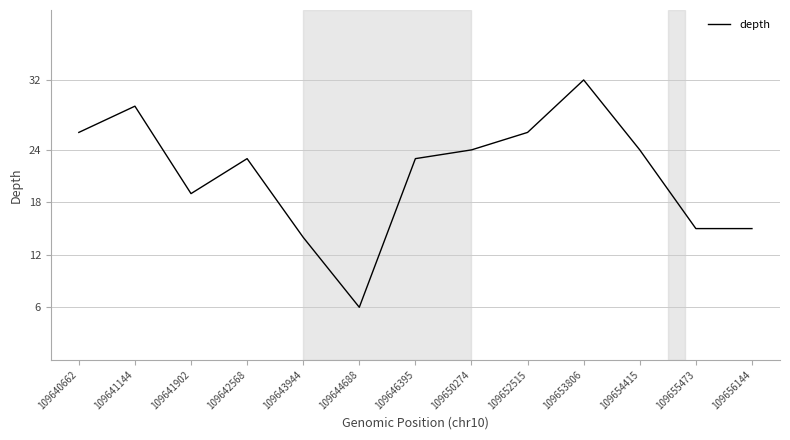

Reading left to right, what are all the values shown in this chart?

109640662=26	109641144=29	109641902=19	109642568=23	109643944=14	109644688=6	109646395=23	109650274=24	109652515=26	109653806=32	109654415=24	109655473=15	109656144=15